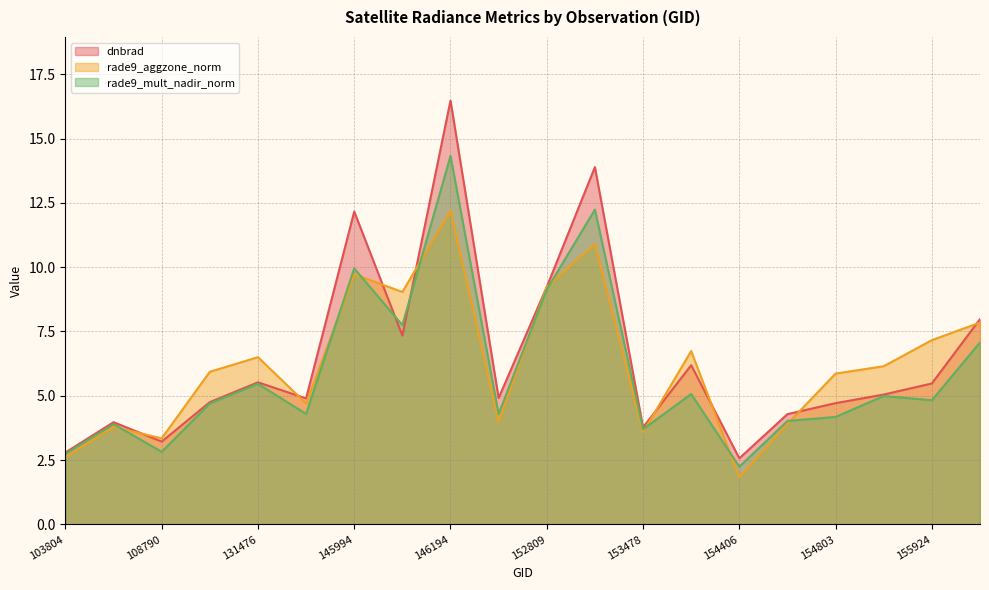

Is the value of rade9_mult_nadir_norm at 103804 greater than the value of rade9_aggzone_norm at 154406?

Yes